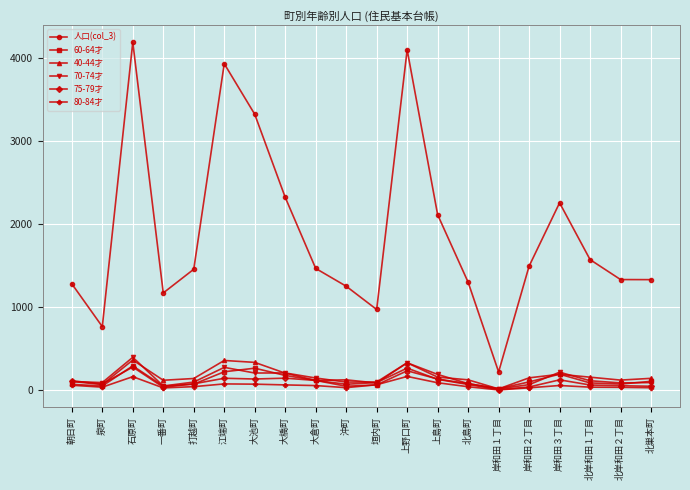

What is the value of the 40-44才 point at the 5th from the left?

140